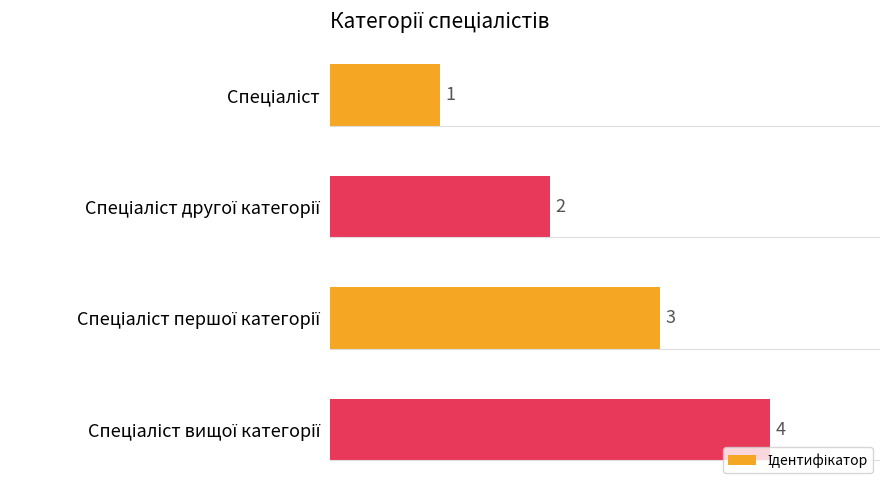

How many values are between 2 and 4?

3